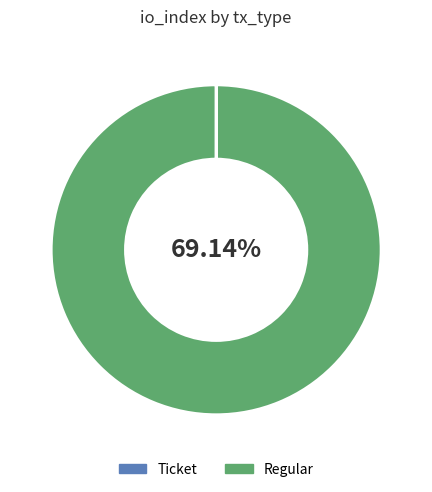

How many slices are in this pie chart?

2